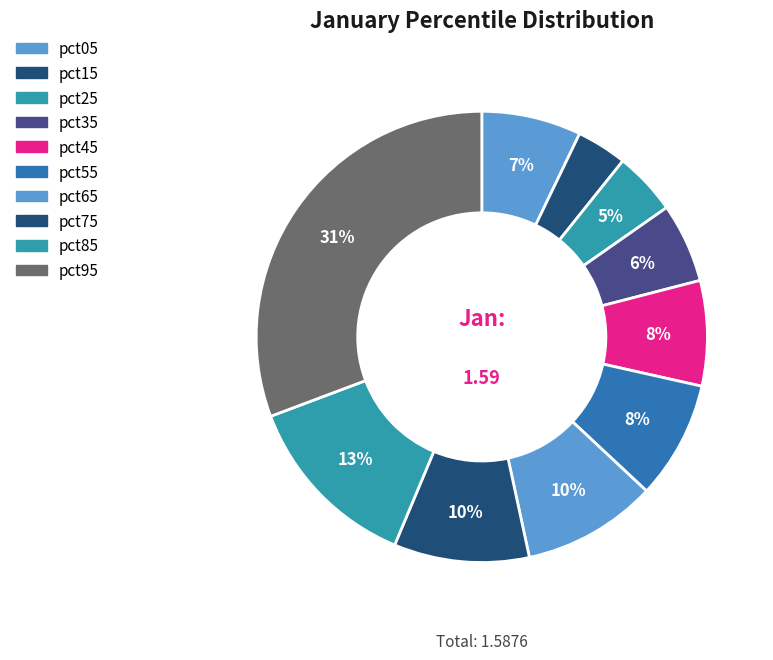

Which category has the biggest portion of the pie?

pct95